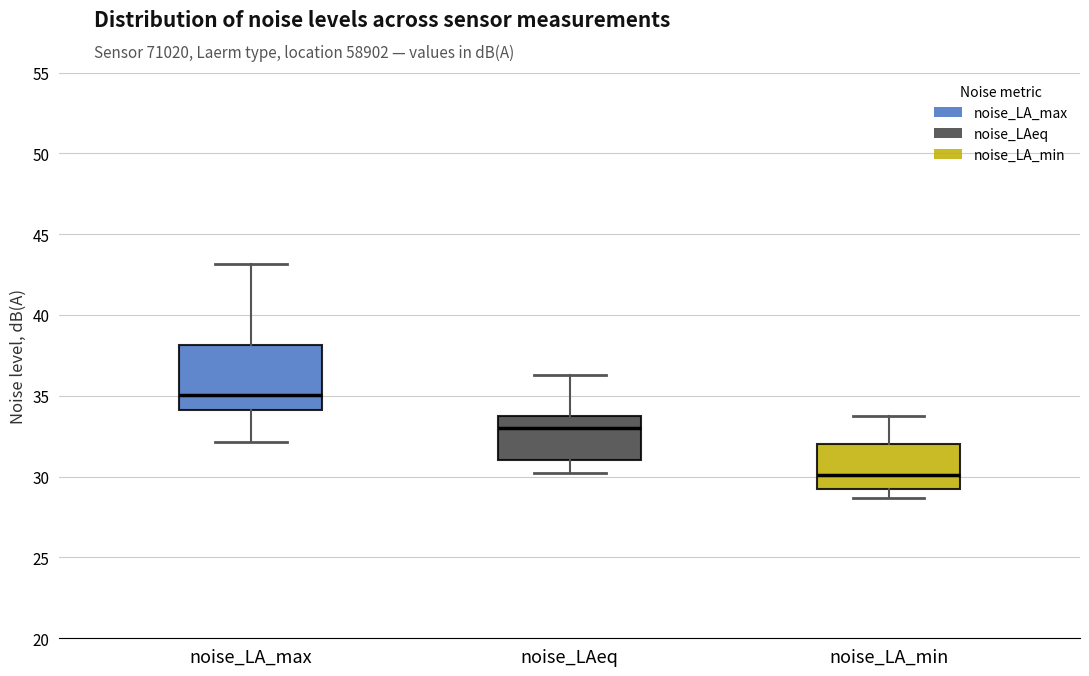

Where is the lower edge of the box for noise_LAeq on the y-axis? The values are not printed on the chart, so give them approximately, as read against the axis.

31.0